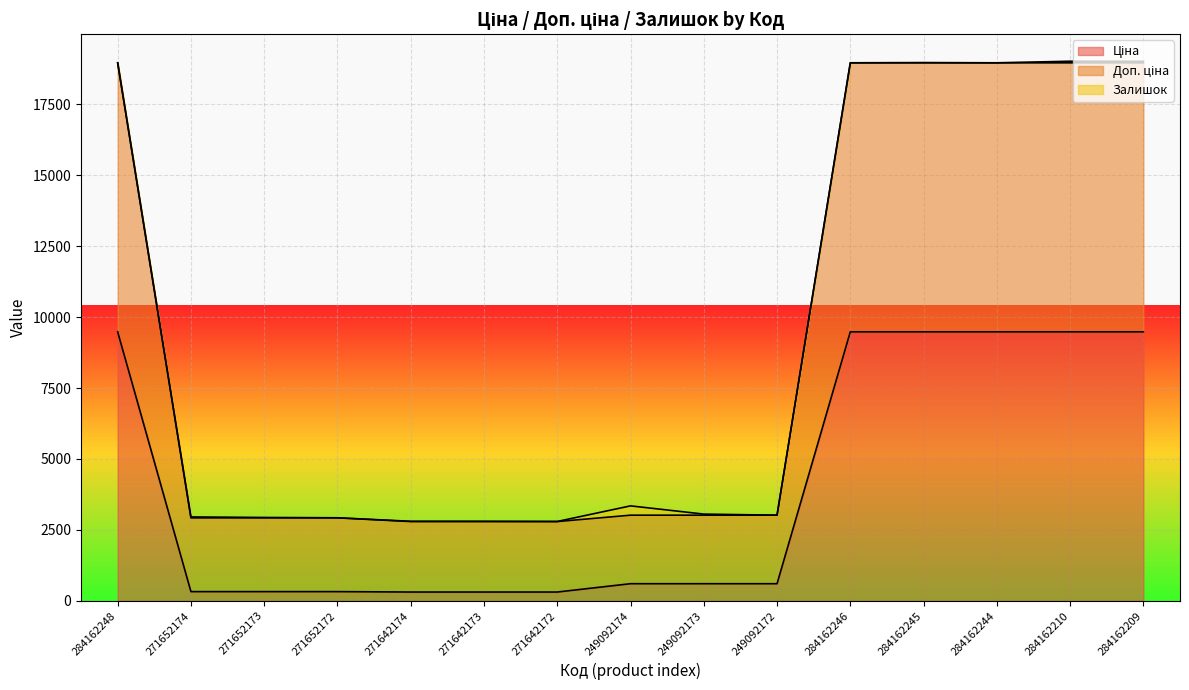

True or false: Доп. ціна and Ціна intersect in this chart.

False